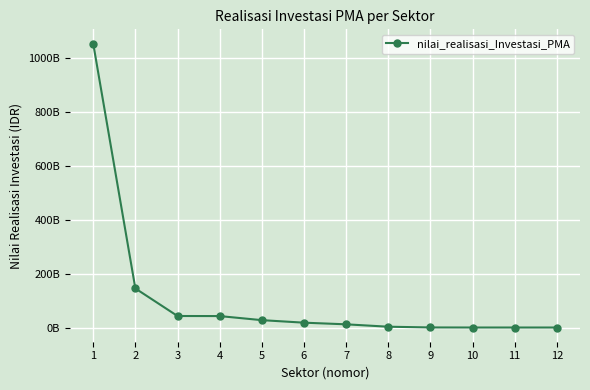

Does the chart have visible grid lines?

Yes